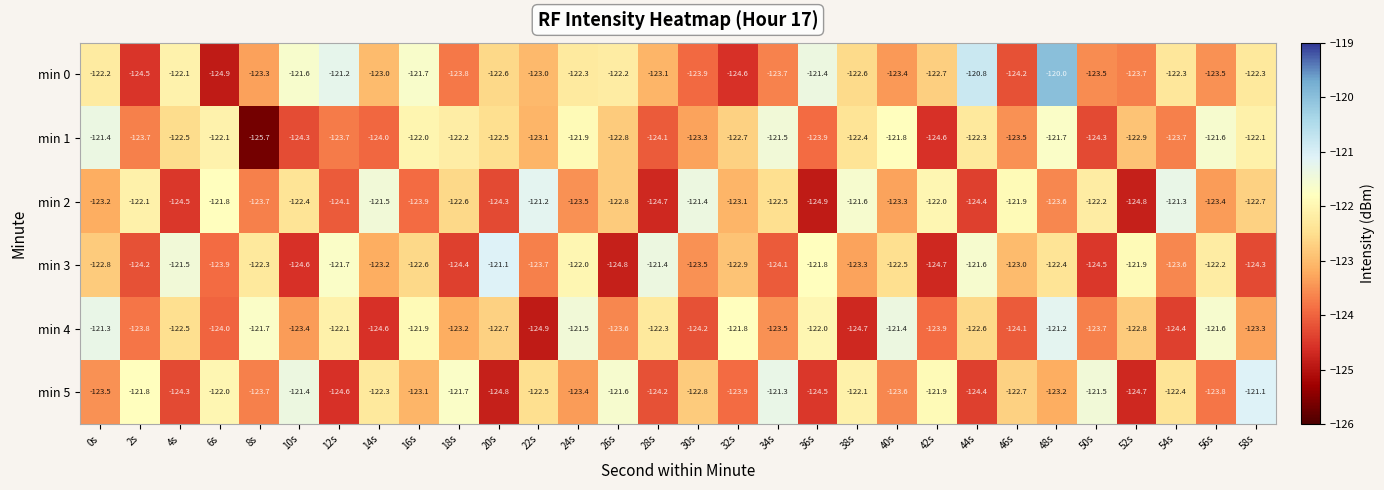

How many values in the min 2 series are below -122?

22